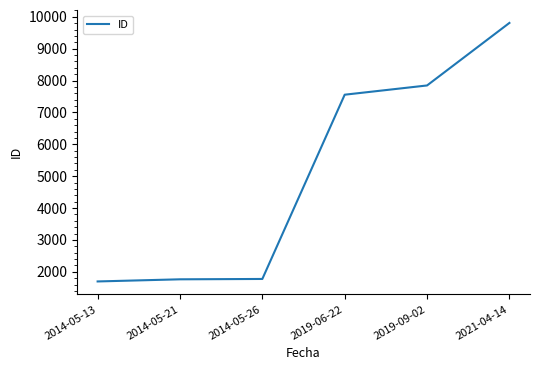

True or false: there are more than 1 points higher than both neighbors.

False